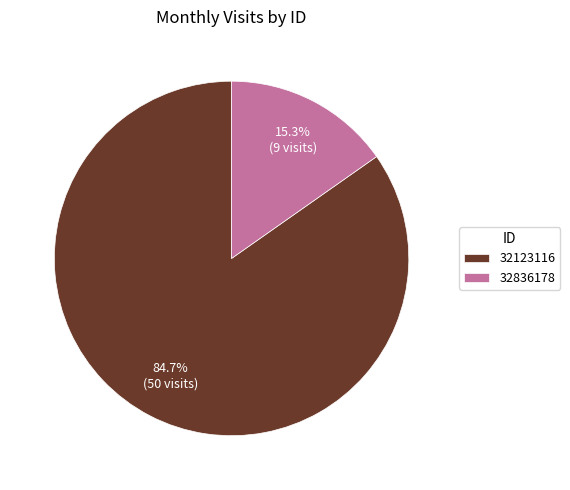

What percentage is the 32123116 slice, to the nearest percent?

85%